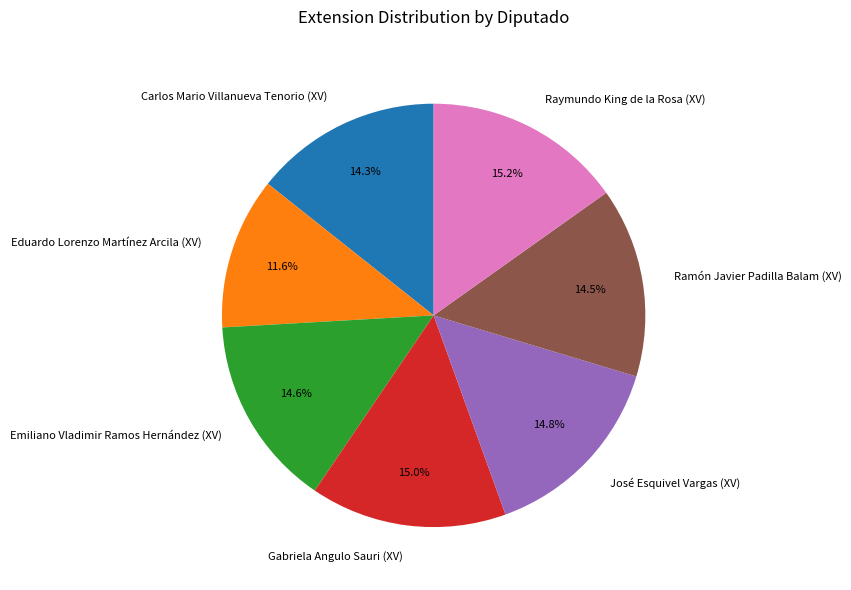

What is the ratio of the value at Emiliano Vladimir Ramos Hernández (XV) to the value at Gabriela Angulo Sauri (XV)?

1.0